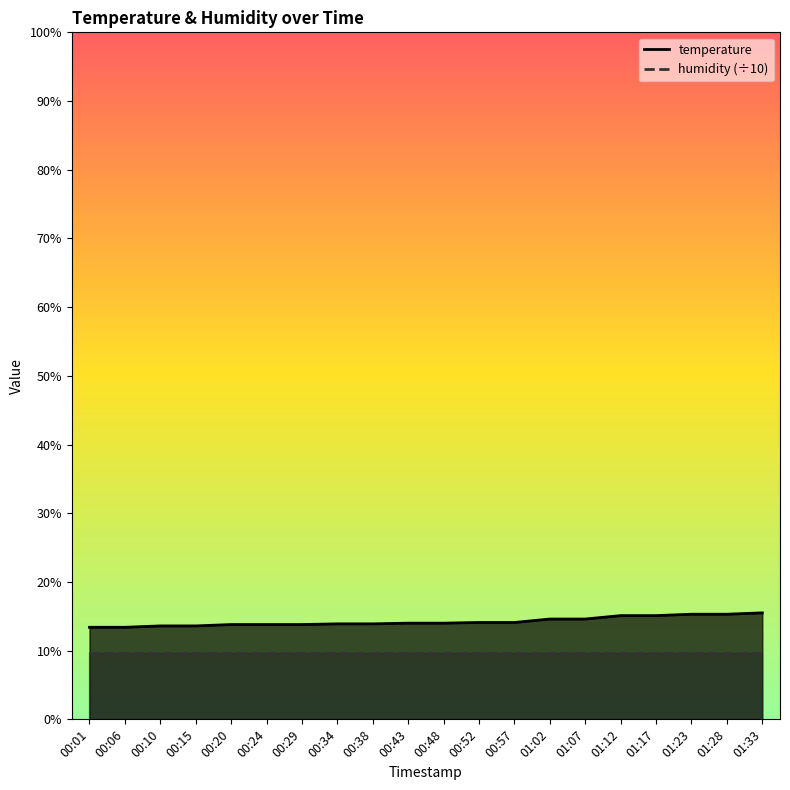

What is the average value?

14.2